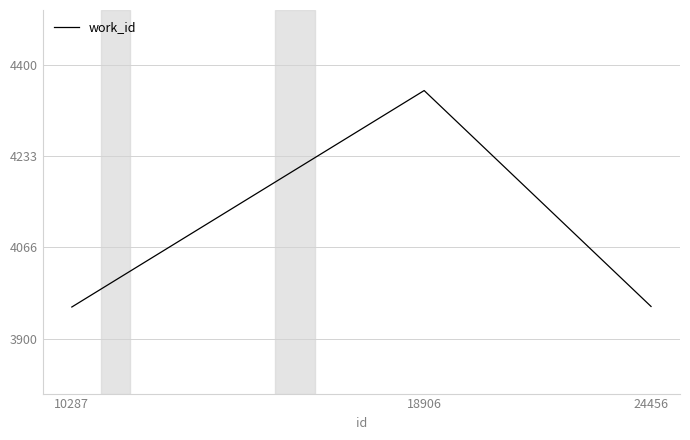

Approximately how many times larger is the value at 18906 compared to 24456?

1.1